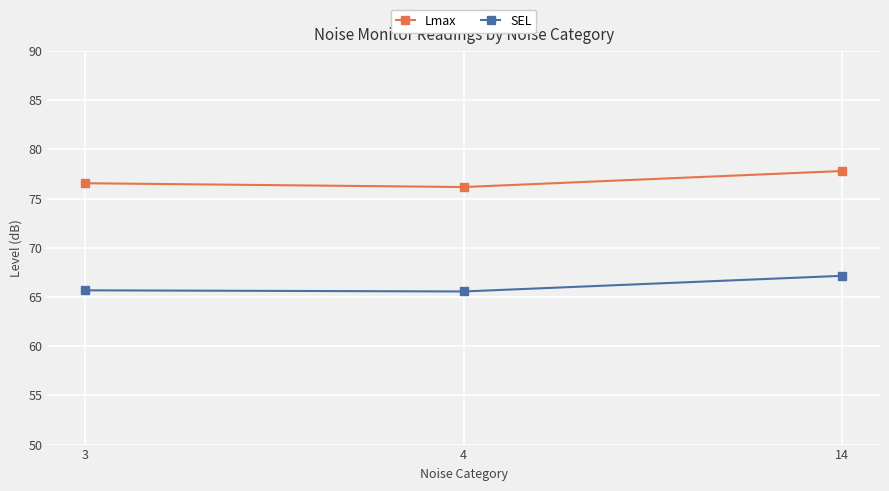

What is the difference between the maximum and minimum values in the Lmax series?

1.6